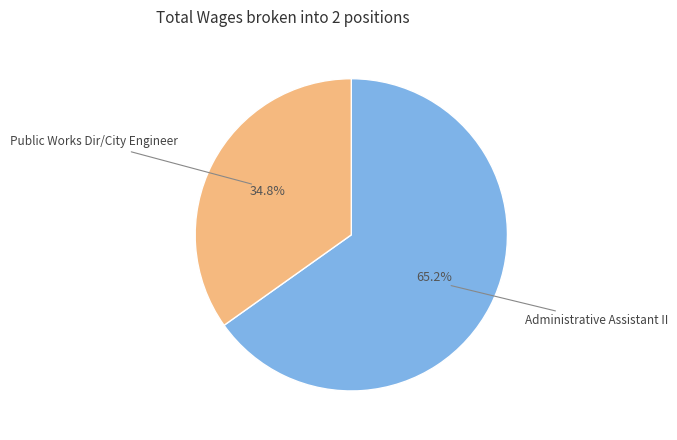

Is there any slice that represents more than half of the pie?

Yes